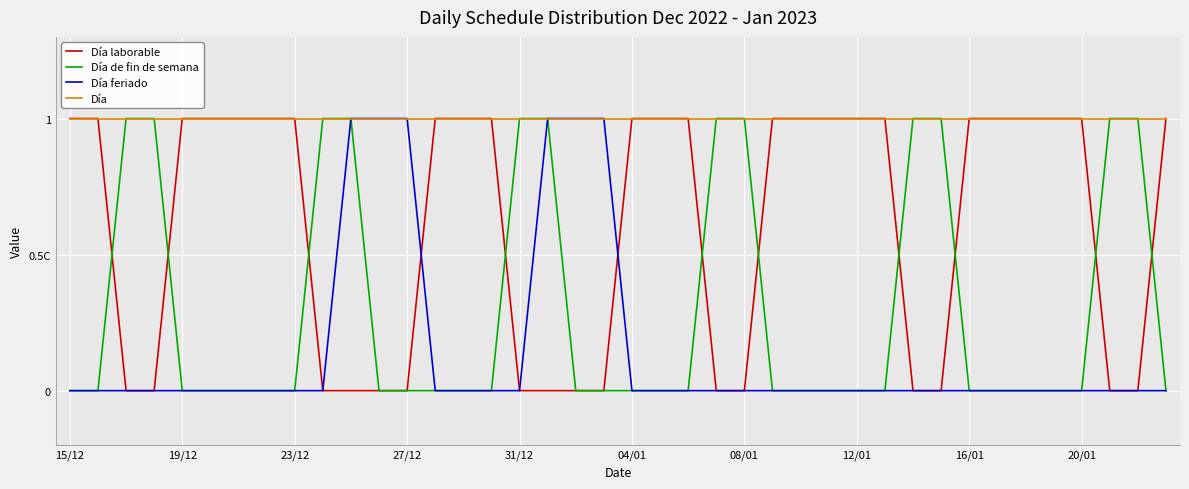

True or false: Día de fin de semana and Día feriado cross at least once.

False